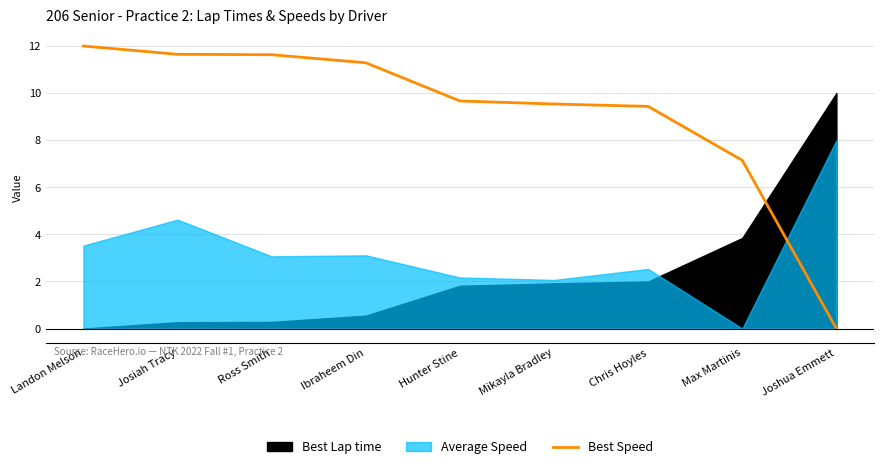

The value of Best Speed at Hunter Stine is 9.7. True or false?

True